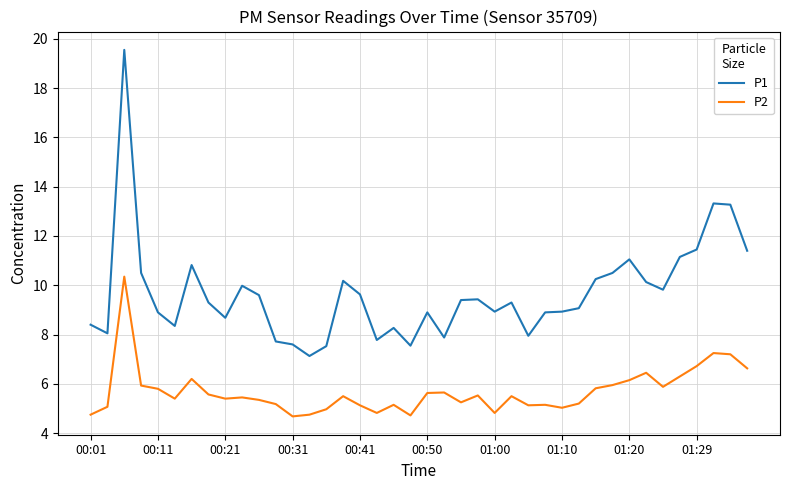

What is the difference between the second highest and minimum values in the P2 series?

2.6